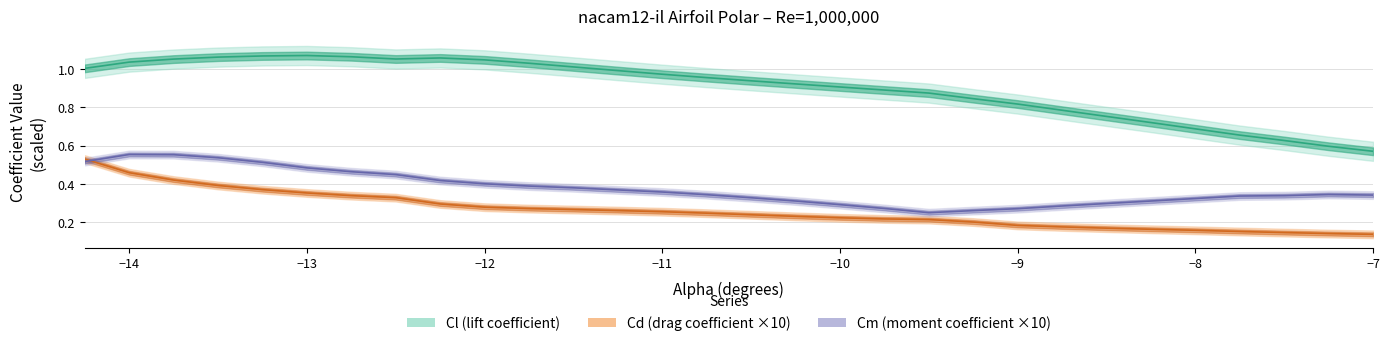

At how many categories does at least one series exceed 0?

30